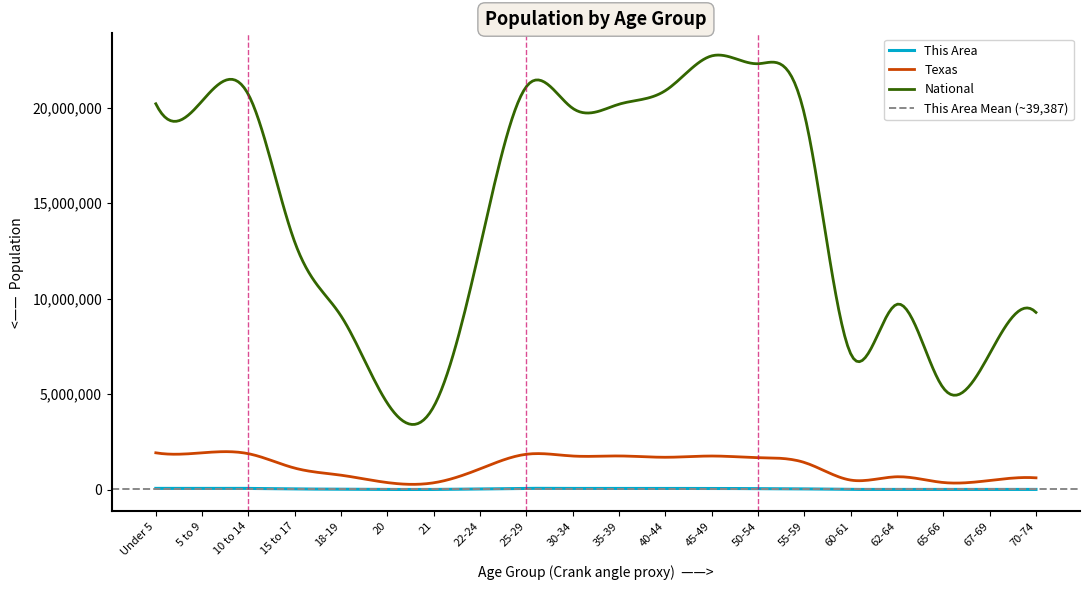

Is this an area chart (filled region under the line)?

No